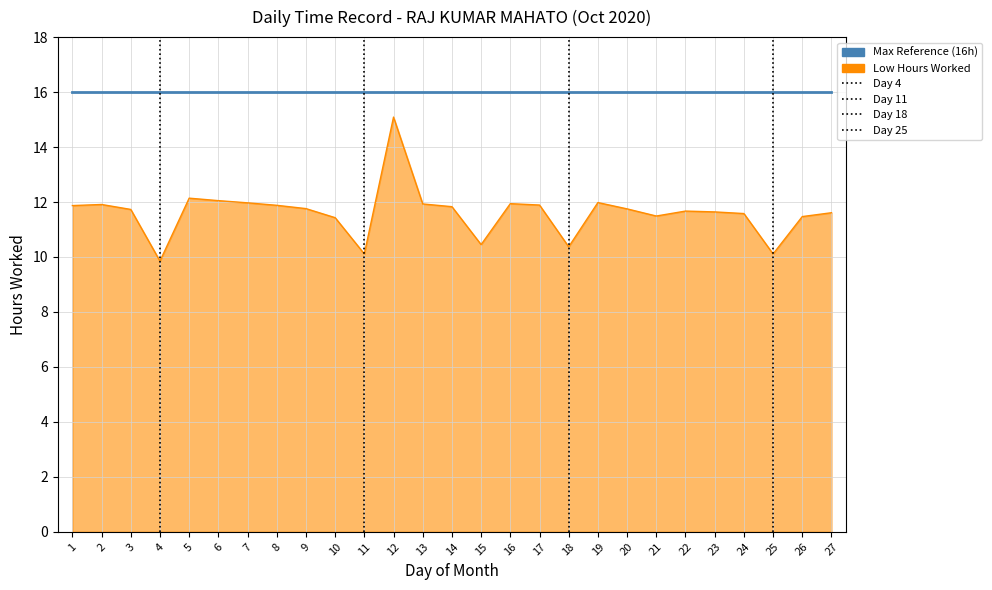

How many lines are shown in the chart?

1